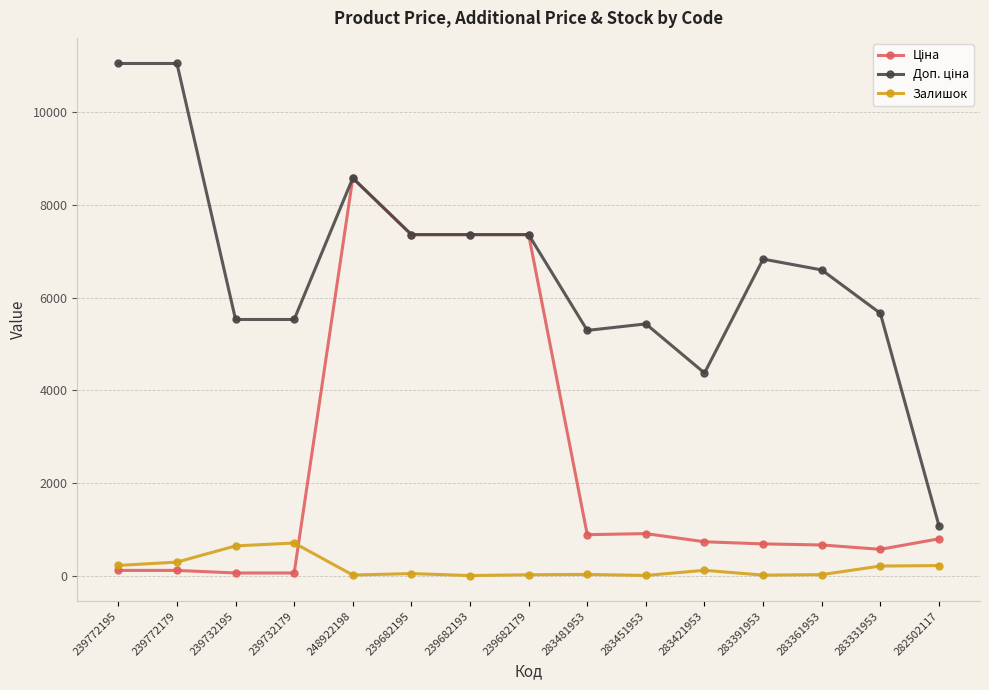

At which category is the sum across all series the highest?

248922198